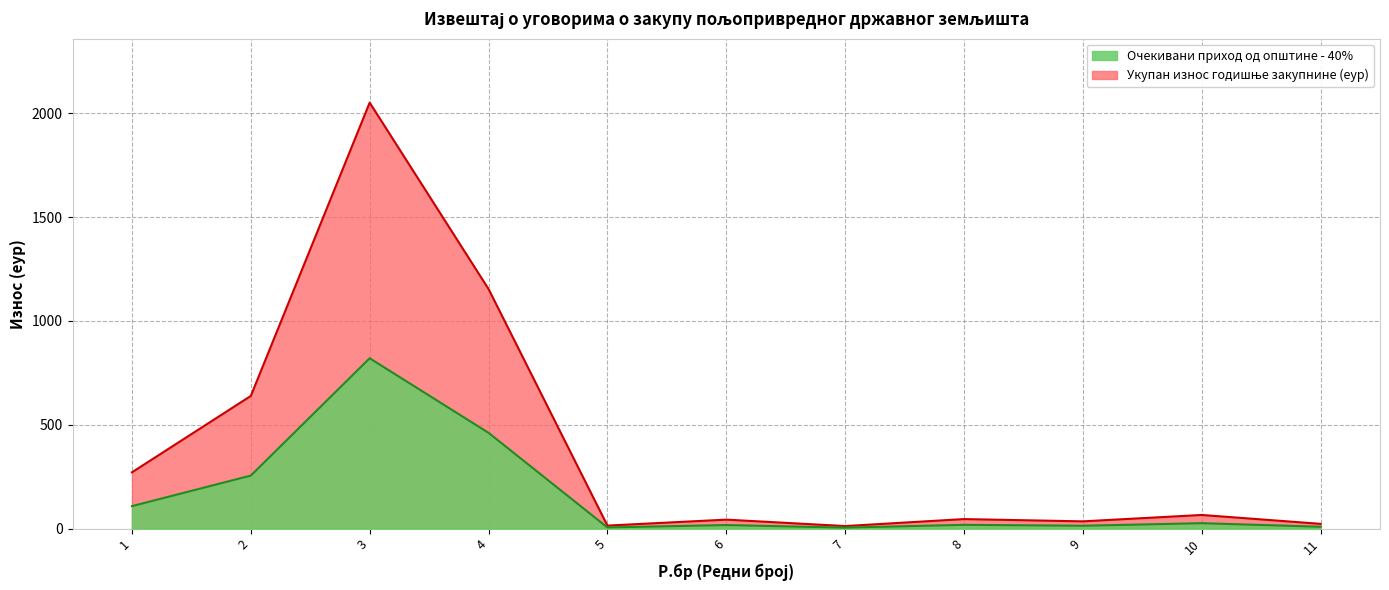

Which series changed the most between 5 and 11?

Укупан износ годишње закупнине (еур)